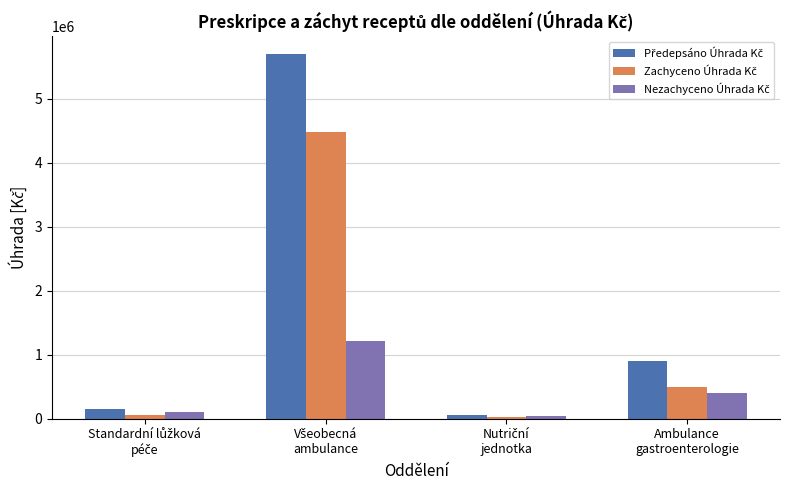

What is the difference between the maximum and second lowest values in the Předepsáno Úhrada Kč series?

5546955.4